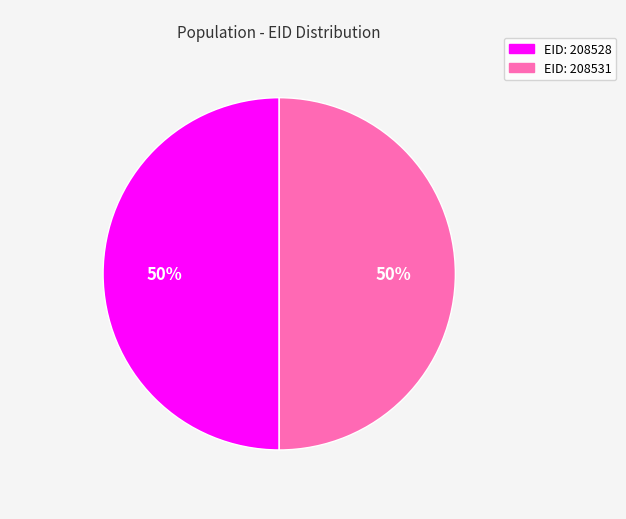

What is the ratio of the value at EID: 208531 to the value at EID: 208528?

1.0